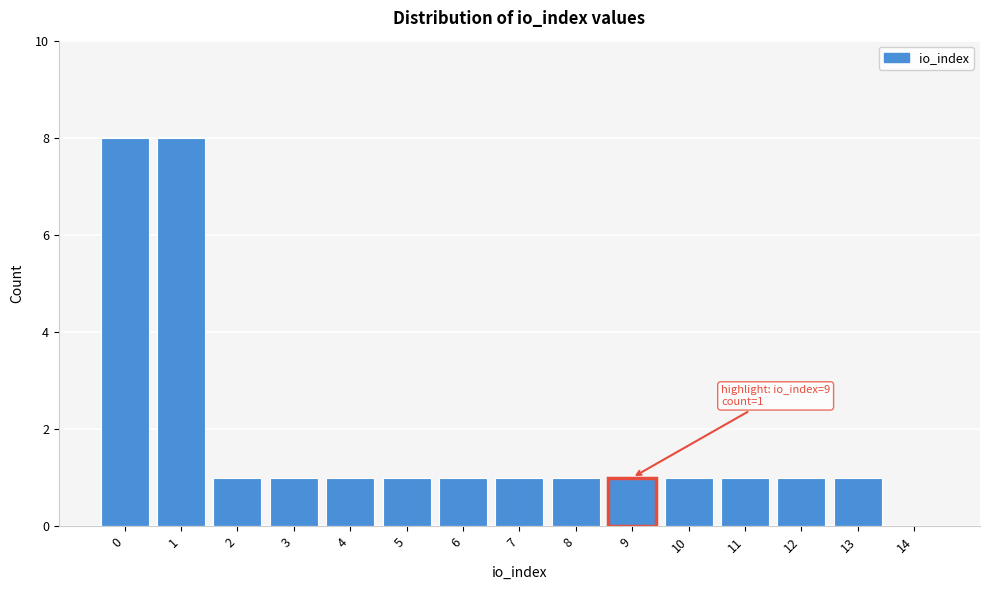

Reading left to right, list all the values displayed in this chart.

0=8	1=8	2=1	3=1	4=1	5=1	6=1	7=1	8=1	9=1	10=1	11=1	12=1	13=1	14=0